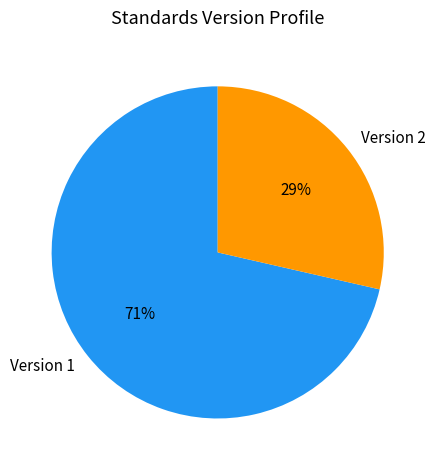

To the nearest percent, what is the average slice percentage?

50%